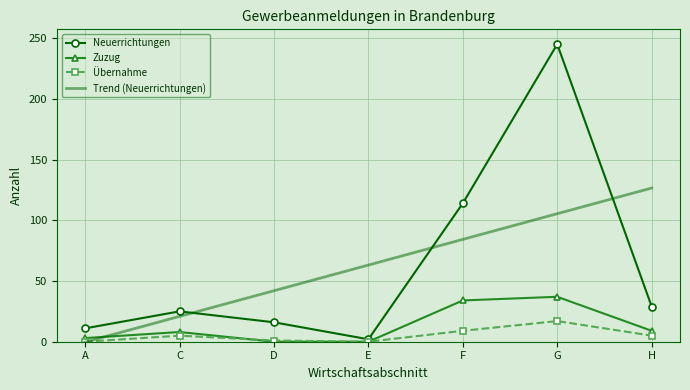

True or false: Trend (Neuerrichtungen) has more than 1 interior local peaks.

False